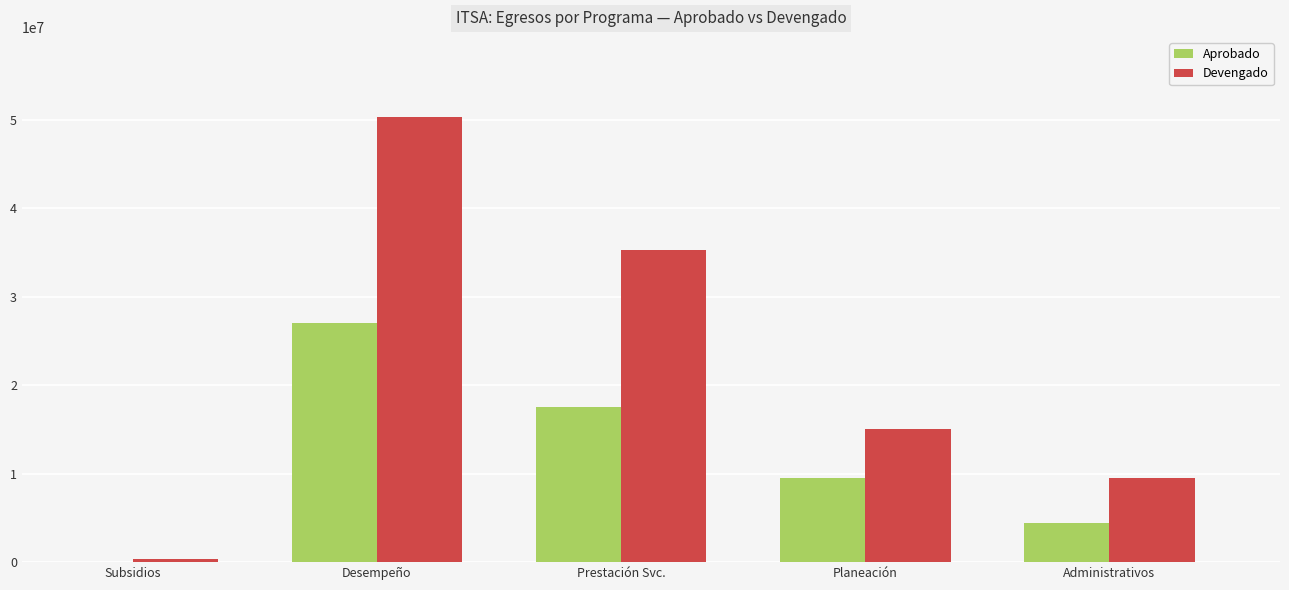

What is the sum of the Aprobado values at Desempeño and Prestación Svc.?

44612647.1